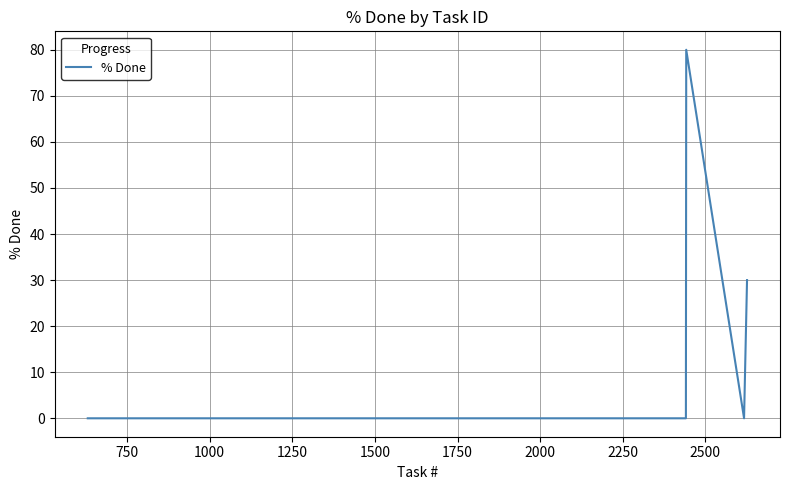

What is the maximum value shown in the chart?

80